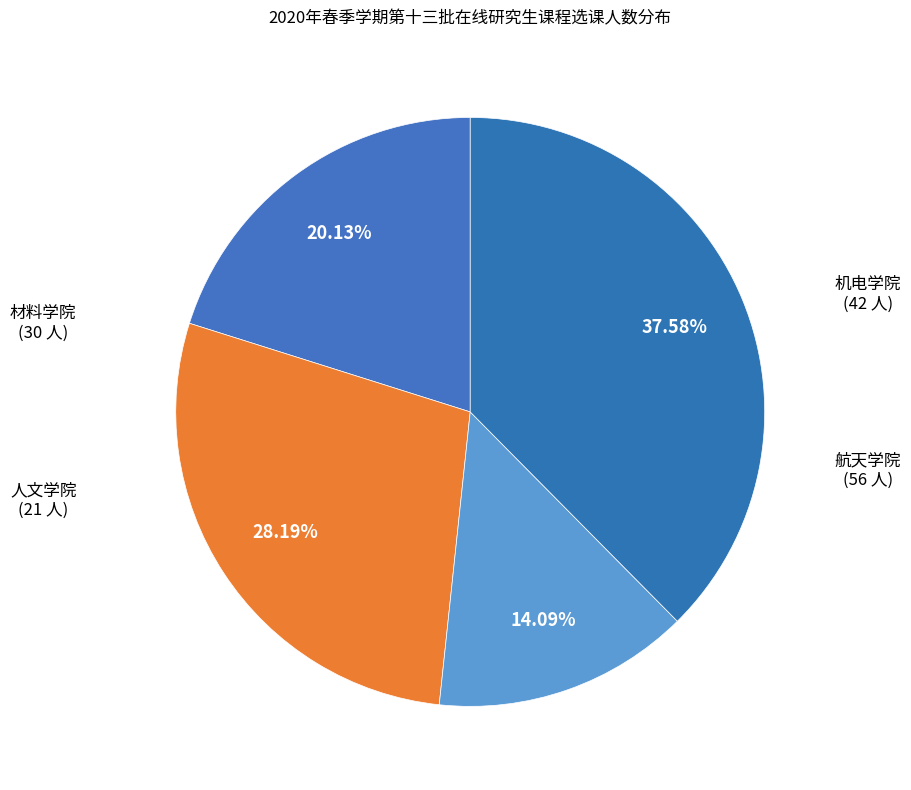

Which category has the biggest portion of the pie?

航天学院